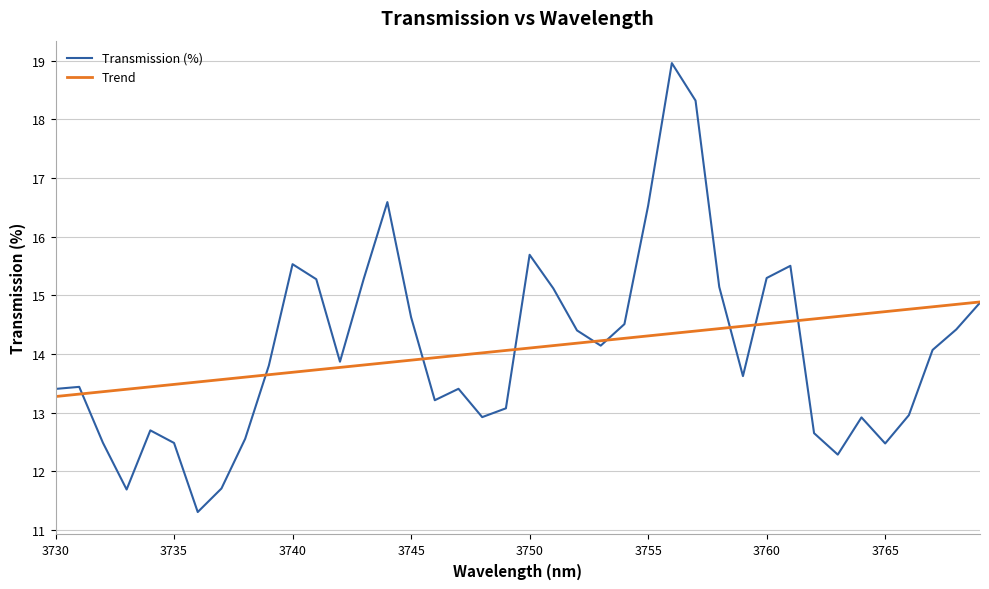

Rank the series by their maximum value, from lowest to highest.

Trend, Transmission (%)